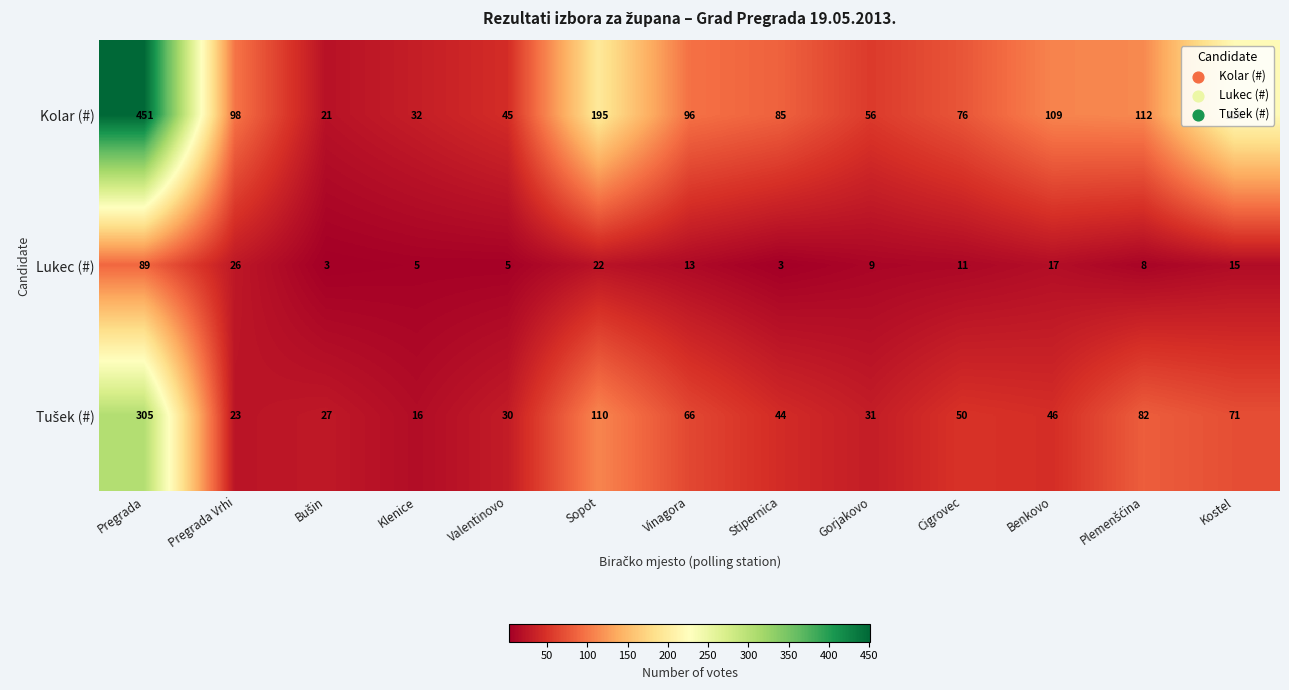

What is the difference between the highest and lowest values at Stipernica?

82